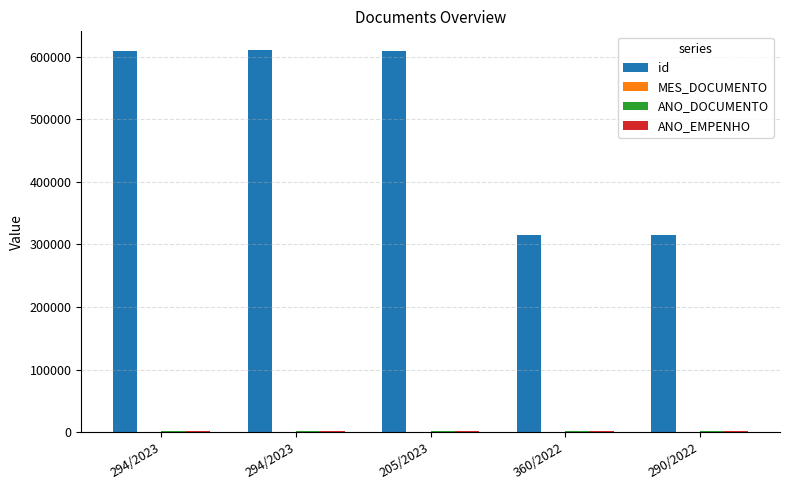

Rank the series by their maximum value, from lowest to highest.

MES_DOCUMENTO, ANO_DOCUMENTO, ANO_EMPENHO, id